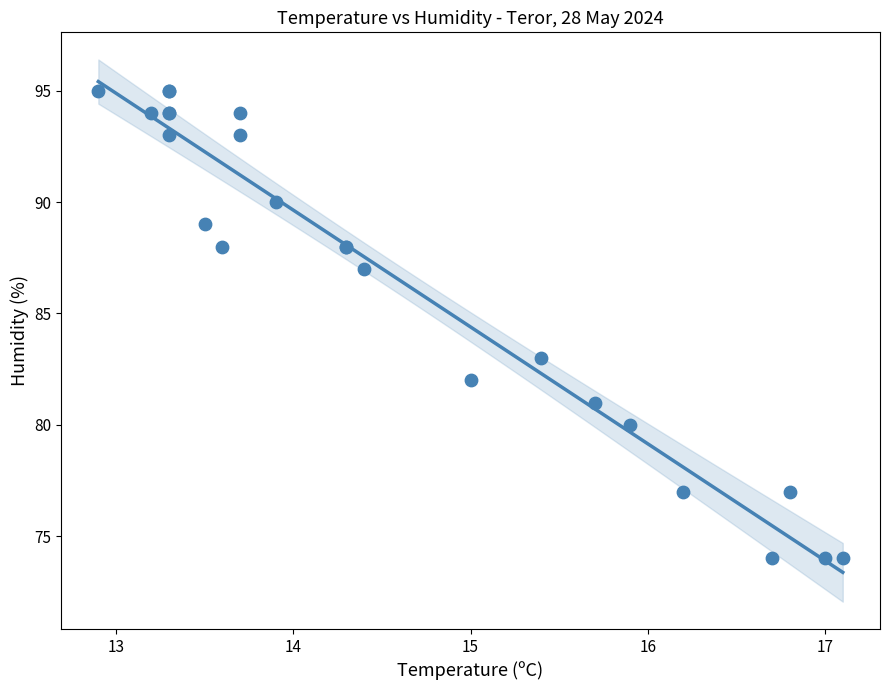

What Y value in the scatter plot is closest to 84?

83